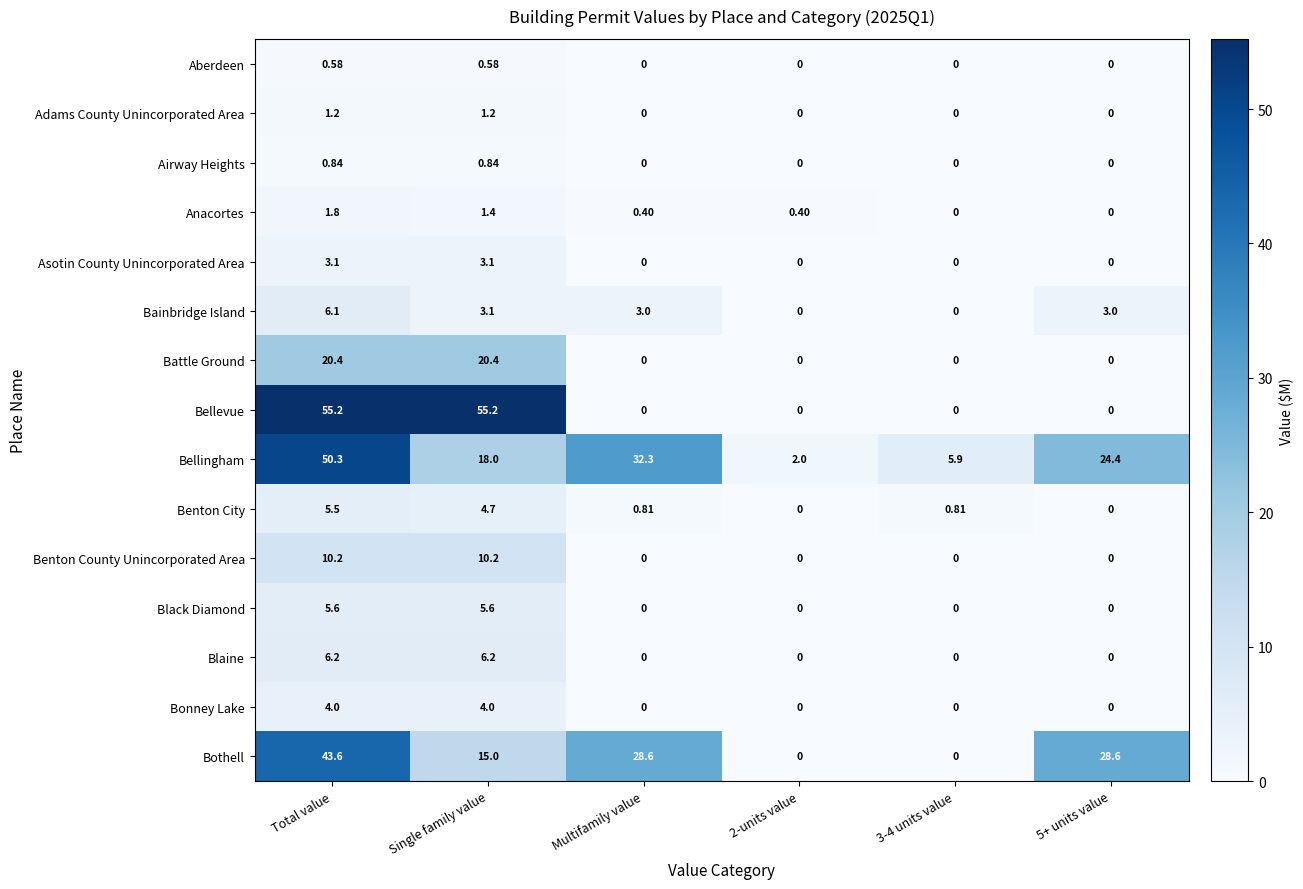

Which series has the largest total across all categories?

Bellingham